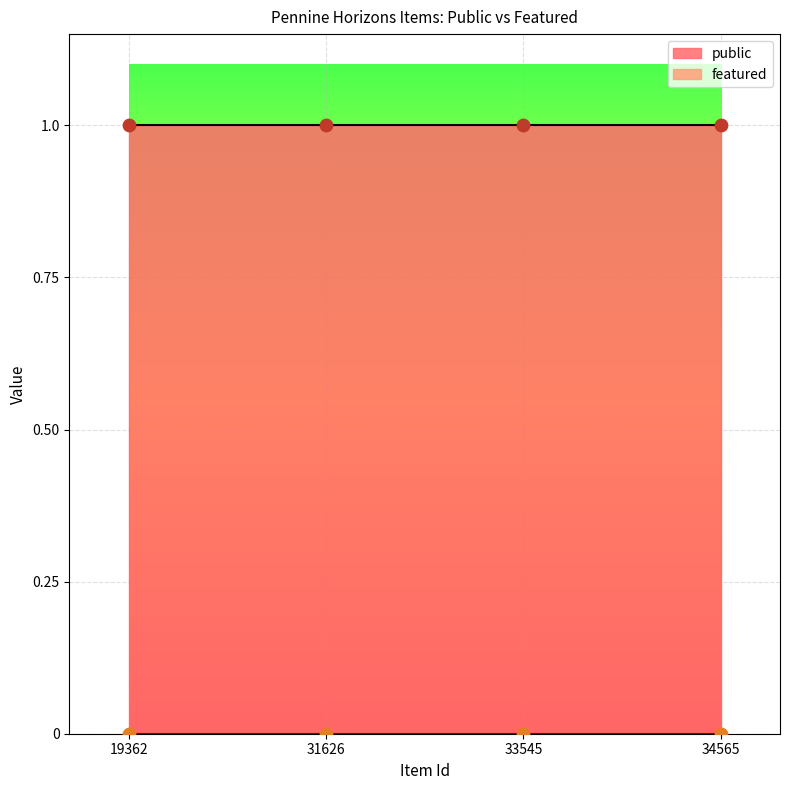

What is the total value across all series at 19362?

1